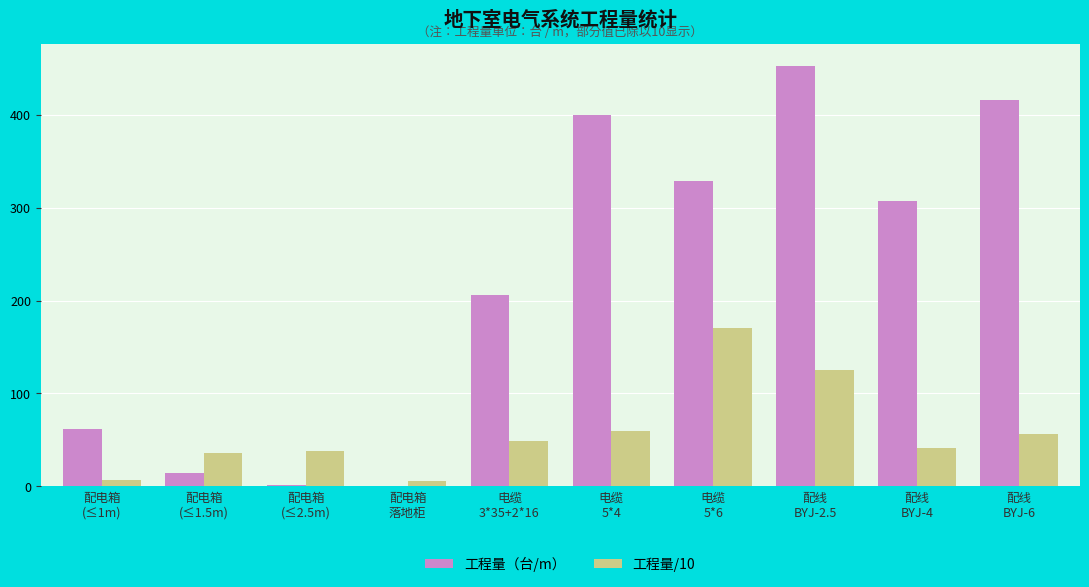

Which series has the largest total across all categories?

工程量（台/m）